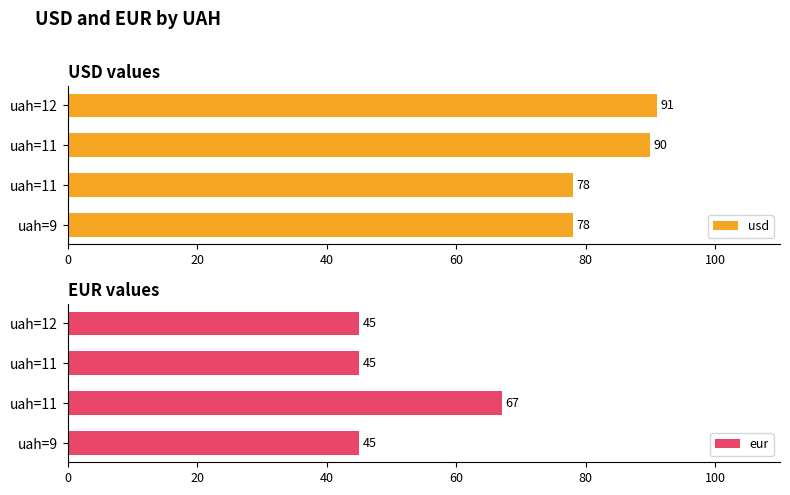

How many values in the usd series are below 90?

2